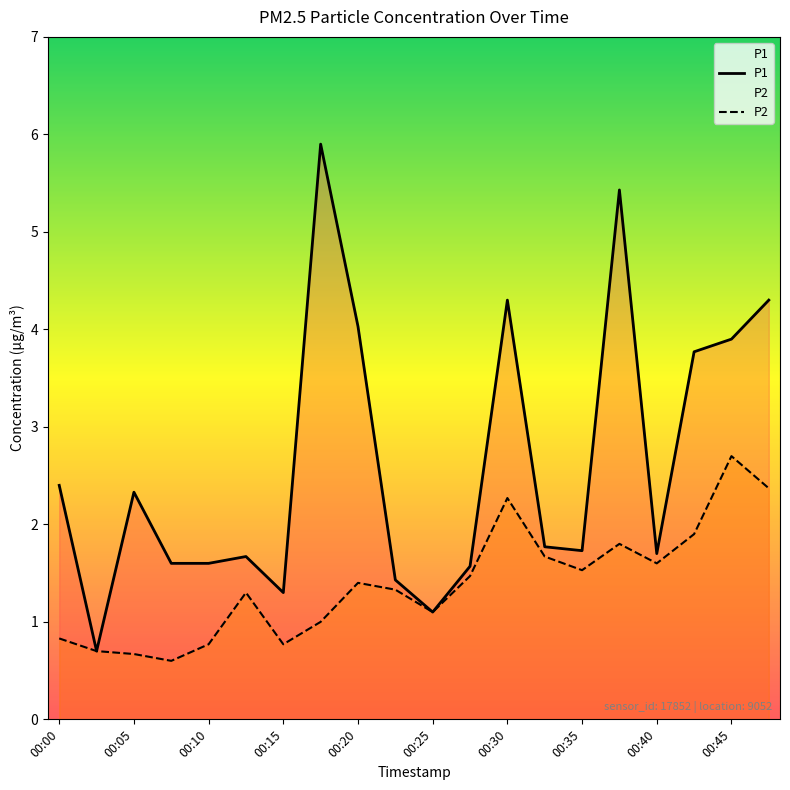

What is the value of the P2 point at the 7th from the left?

0.8